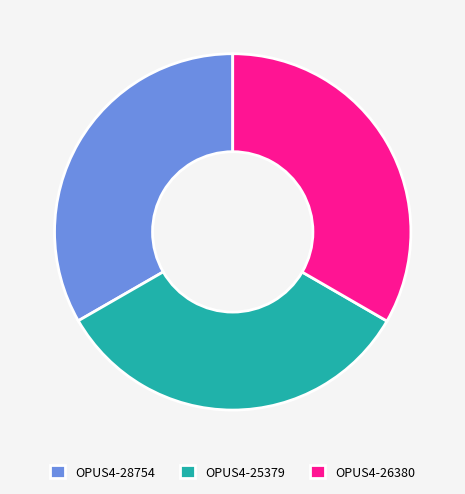

Does OPUS4-26380 account for over 50% of the chart?

No